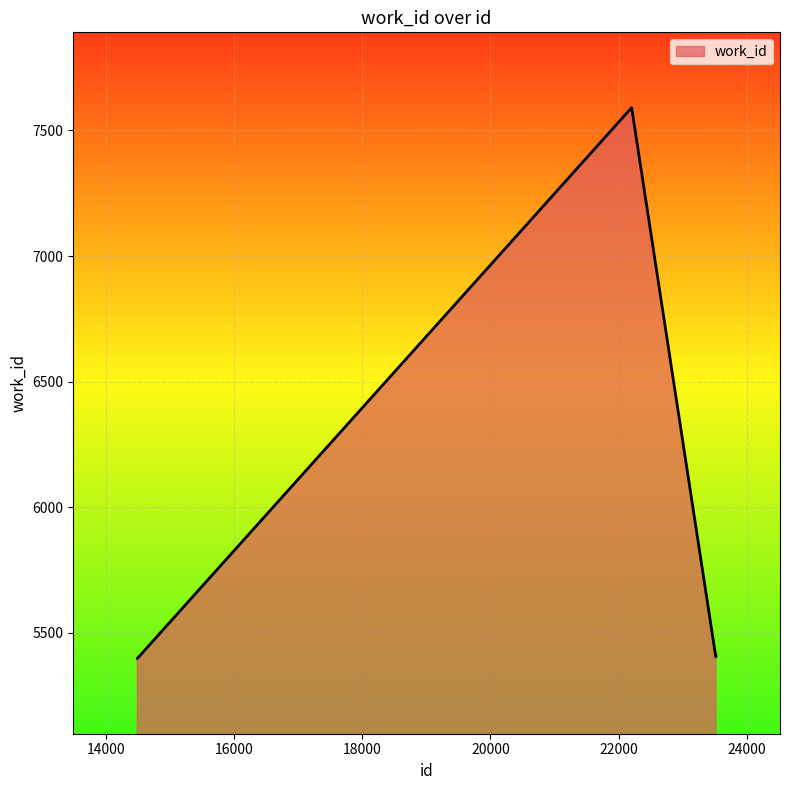

What is the average value?

5767